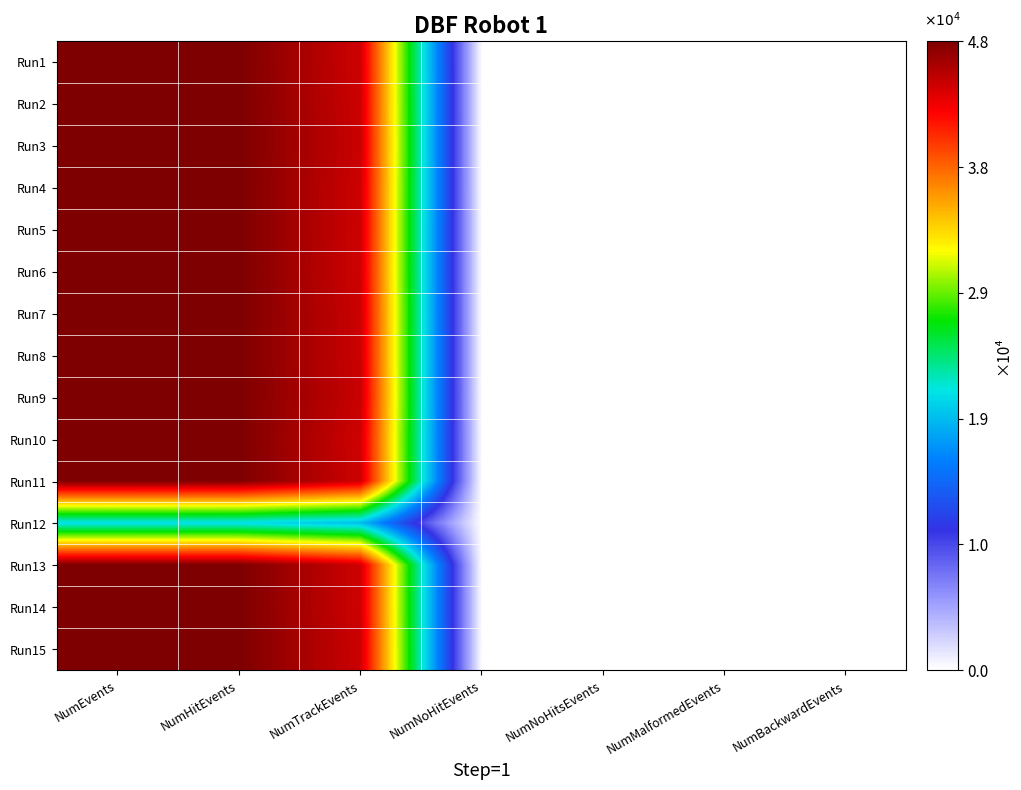

At which category is the sum across all series the highest?

NumEvents